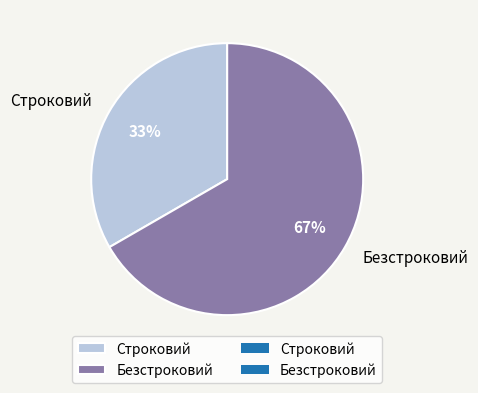

To the nearest percent, what is the average slice percentage?

50%